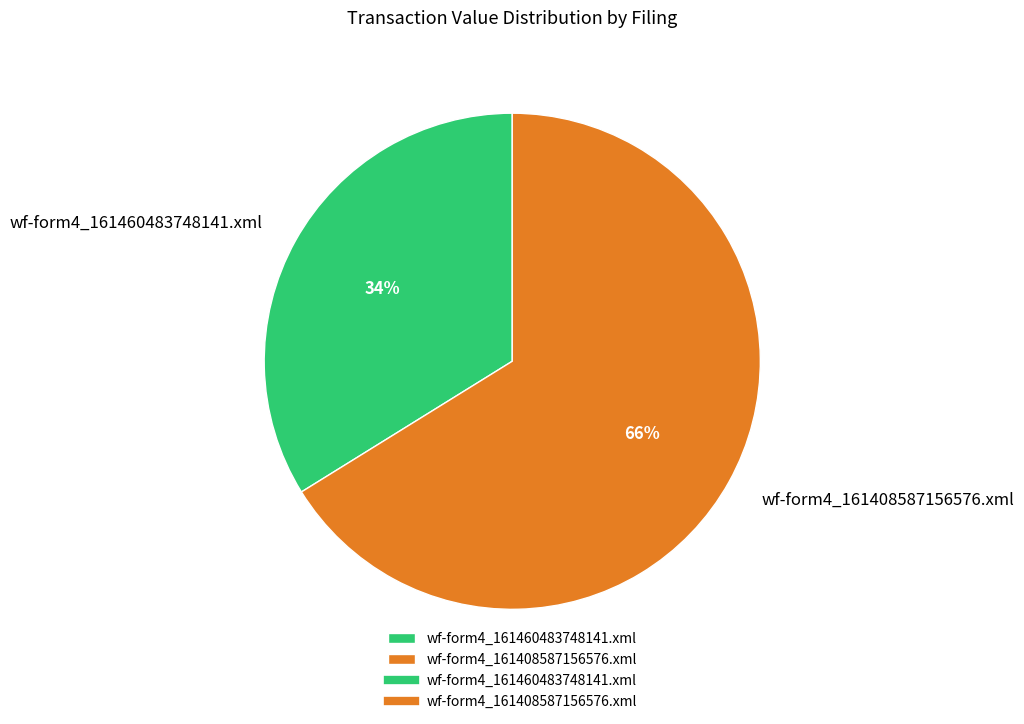

What percentage is the wf-form4_161460483748141.xml slice, to the nearest percent?

34%